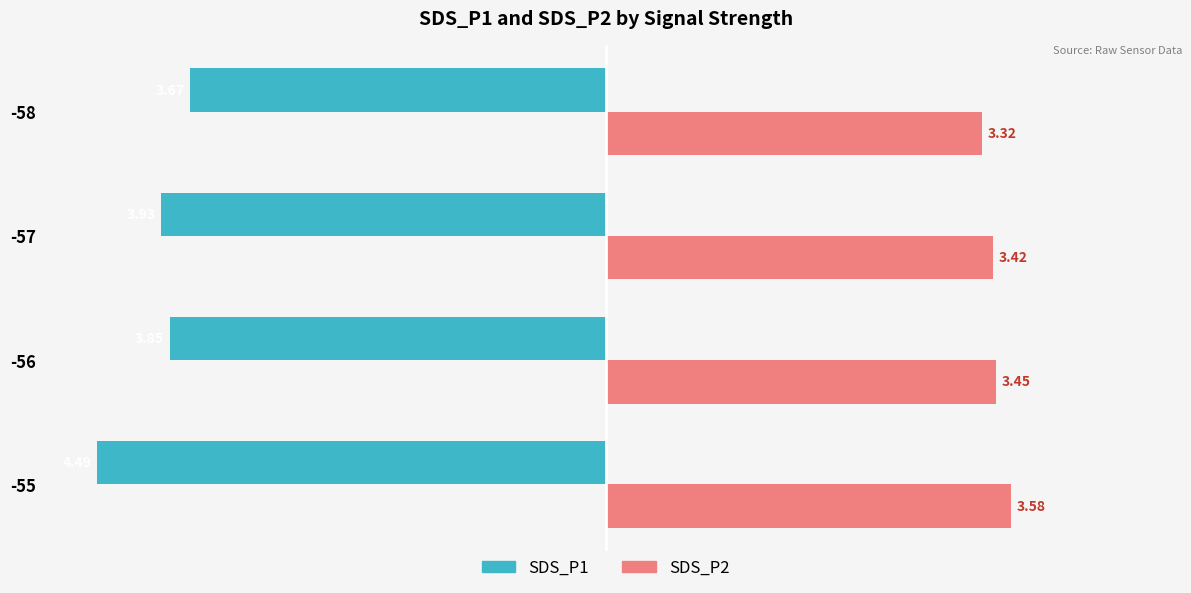

At which label is SDS_P1 closest to -4?

-57